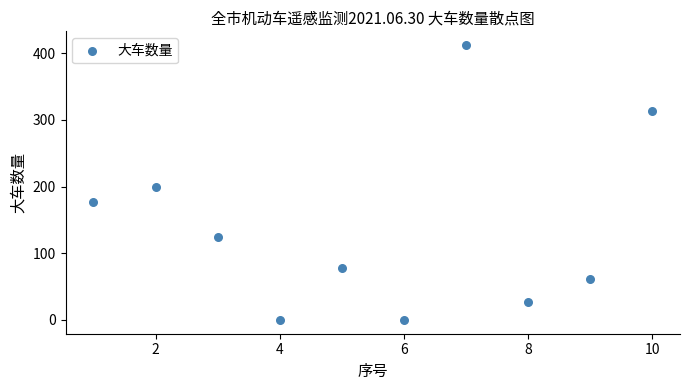

What is the range of Y values (max minus min)?

412